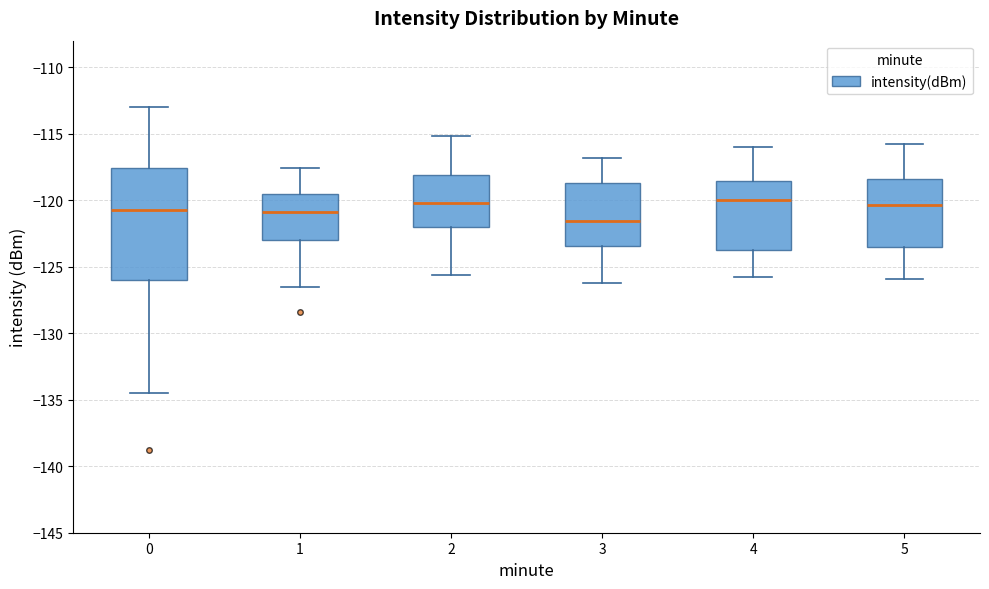

Reading left to right, transcribe this box plot: for each box, give where its median line is, the range the box spans, and where its two whiskers end, as read against the y-axis. The values are not printed on the chart, so give them approximately, as read against the axis.

0: median -120.5, box -126.0 to -117.5, whiskers -134.5 to -113.0
1: median -121.0, box -123.0 to -119.5, whiskers -126.5 to -117.5
2: median -120.0, box -122.0 to -118.0, whiskers -125.5 to -115.0
3: median -121.5, box -123.5 to -118.5, whiskers -126.0 to -117.0
4: median -120.0, box -124.0 to -118.5, whiskers -126.0 to -116.0
5: median -120.5, box -123.5 to -118.5, whiskers -126.0 to -116.0